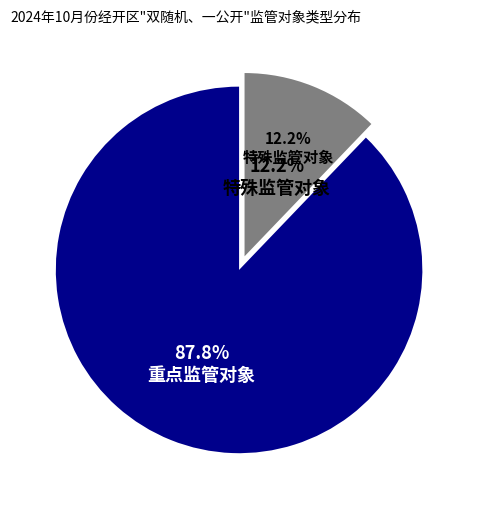

Count the number of slices in the pie.

2